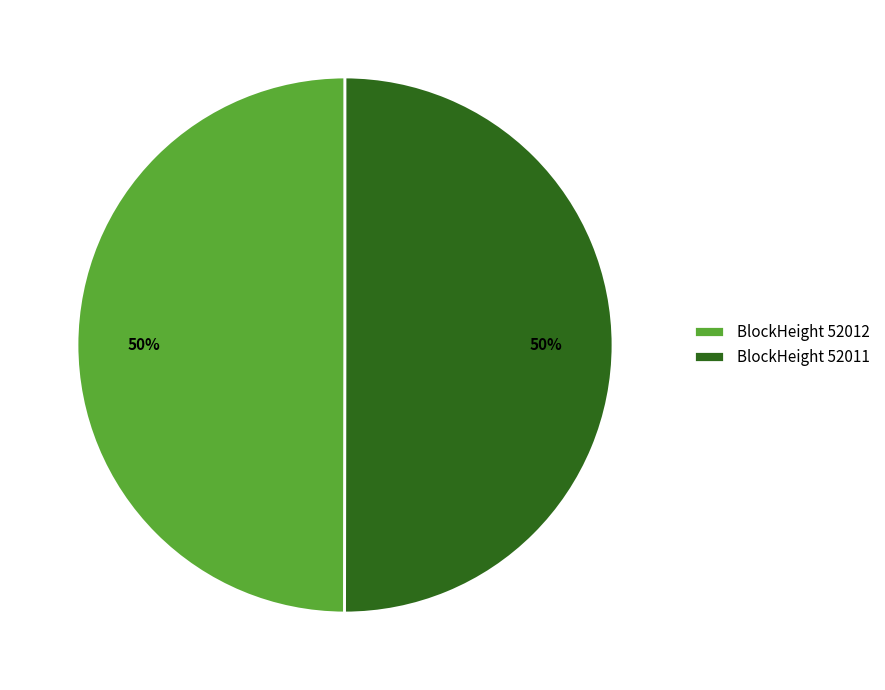

To the nearest percent, what is the average slice percentage?

50%